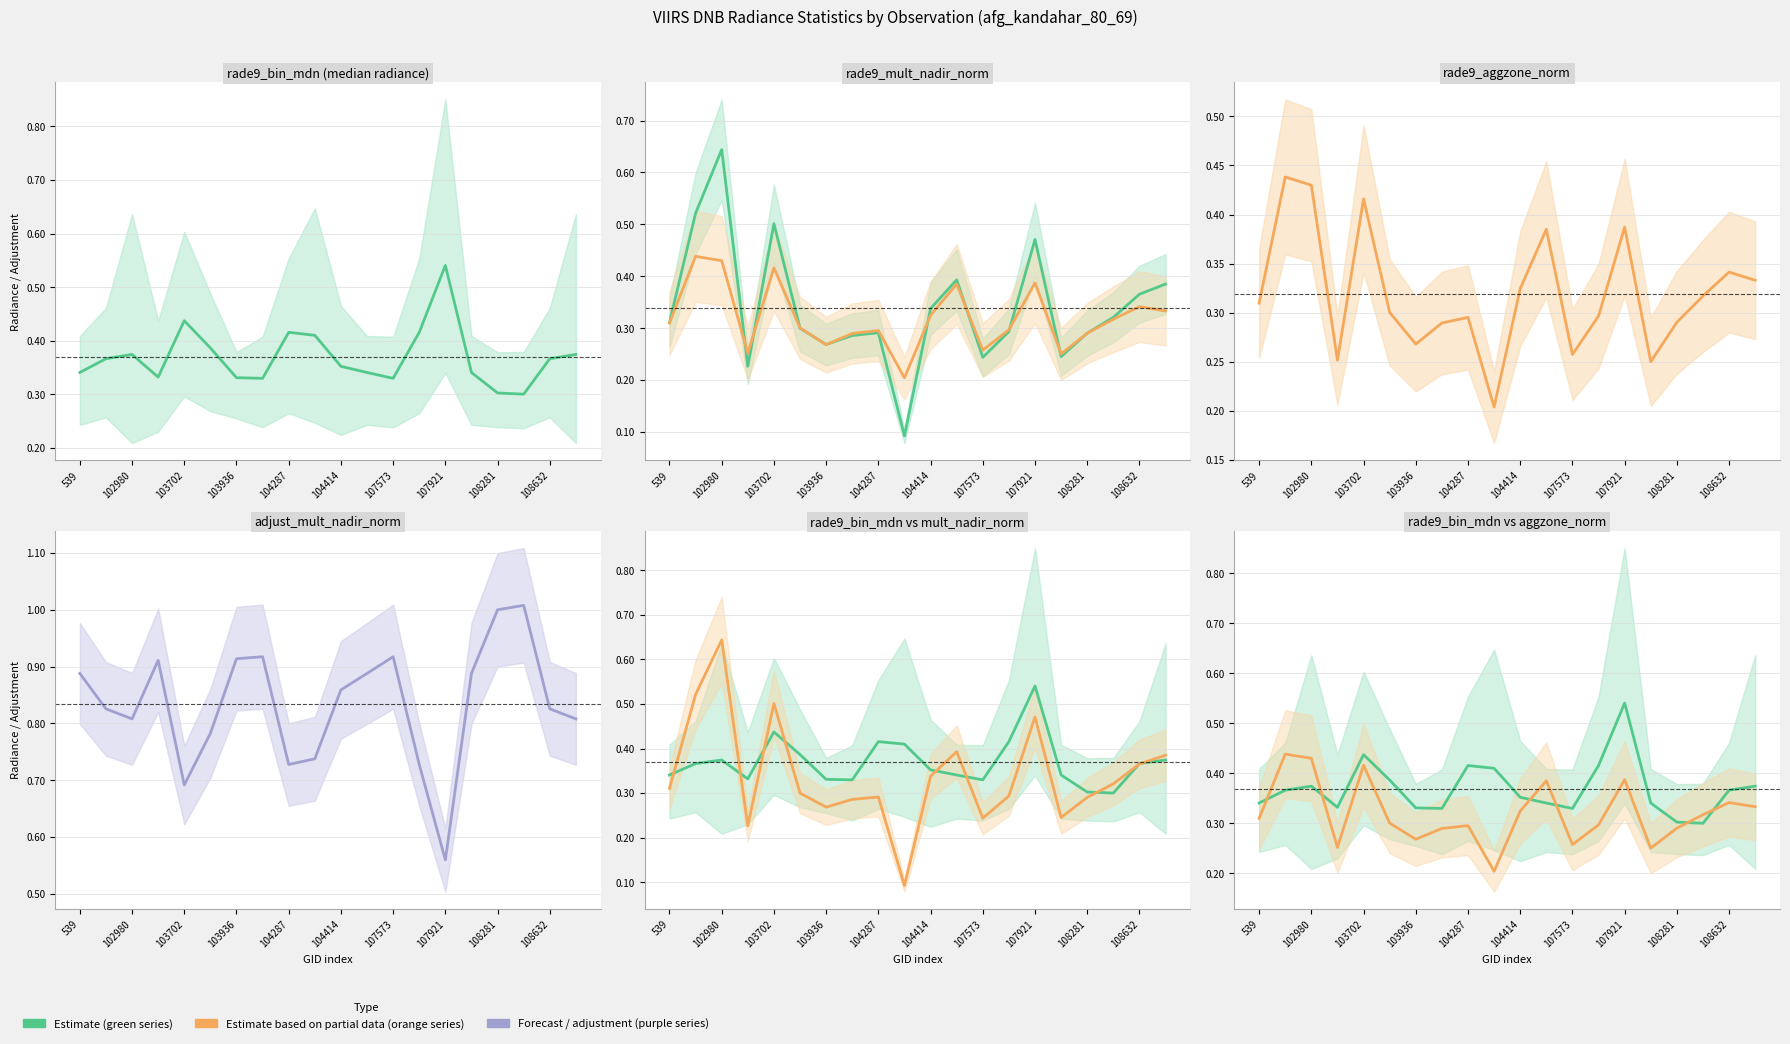

What is the difference between the rade9_mult_nadir_norm values at 104170 and 108632?

0.1